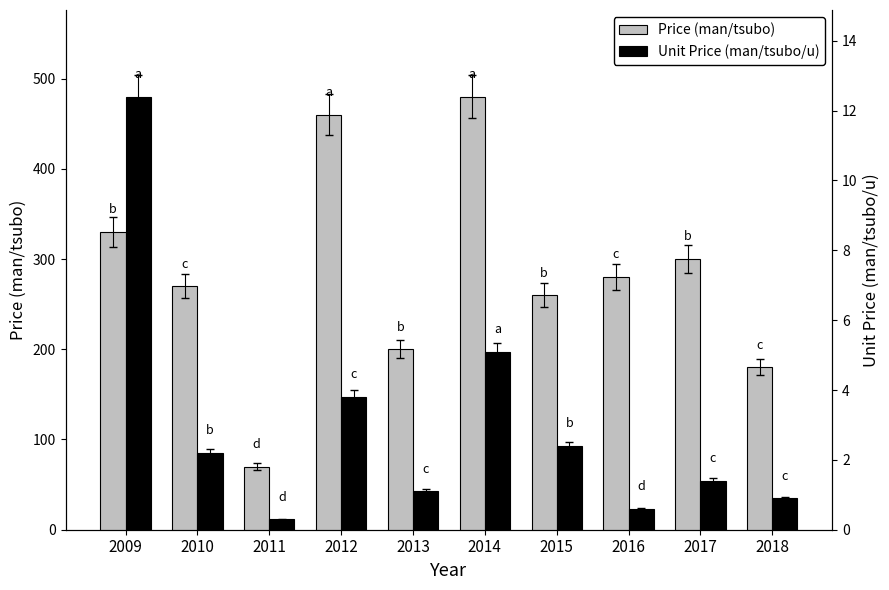

Is it true that Unit Price (man/tsubo/u) equals 1.0 at 2017?

False